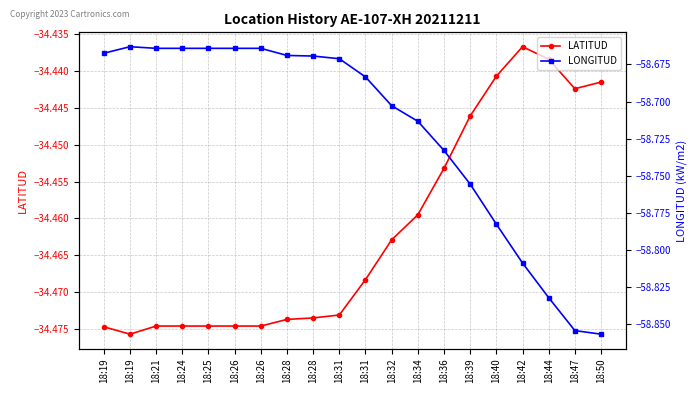

What are all the series names shown in the legend?

LATITUD, LONGITUD